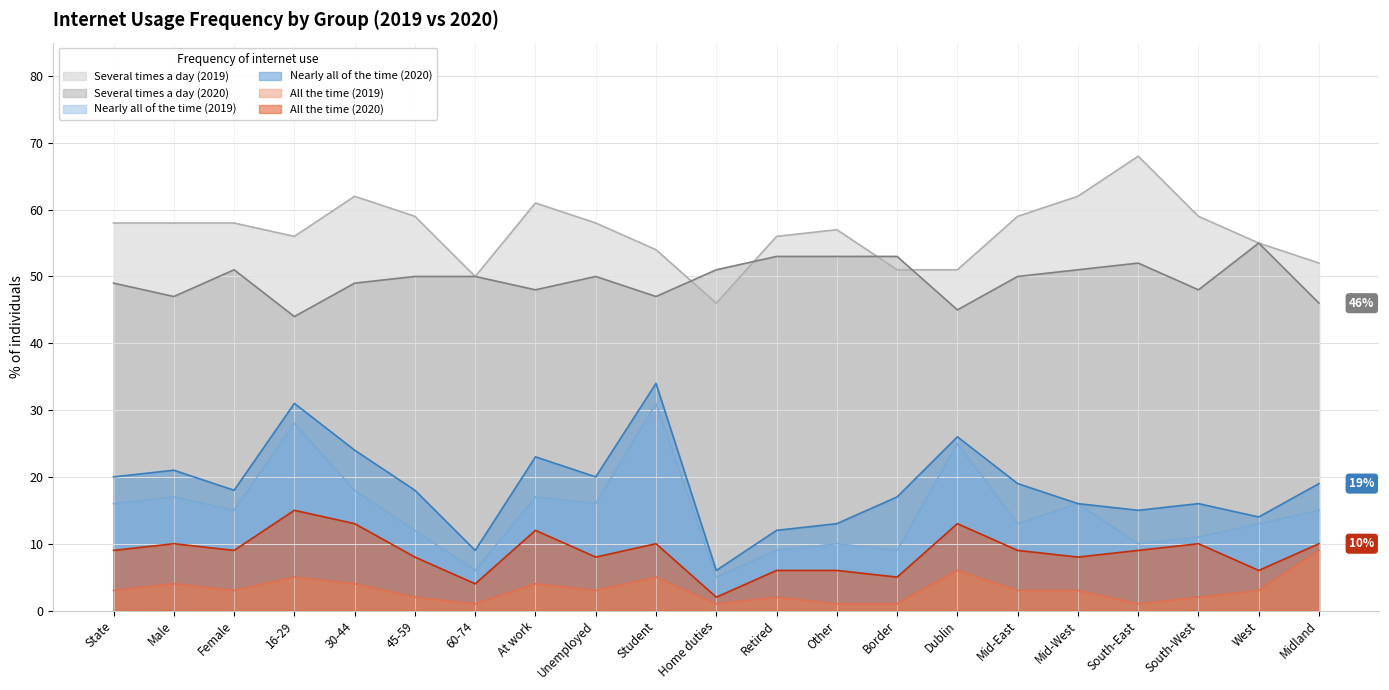

At which category does the chart reach its peak across all series?

South-East